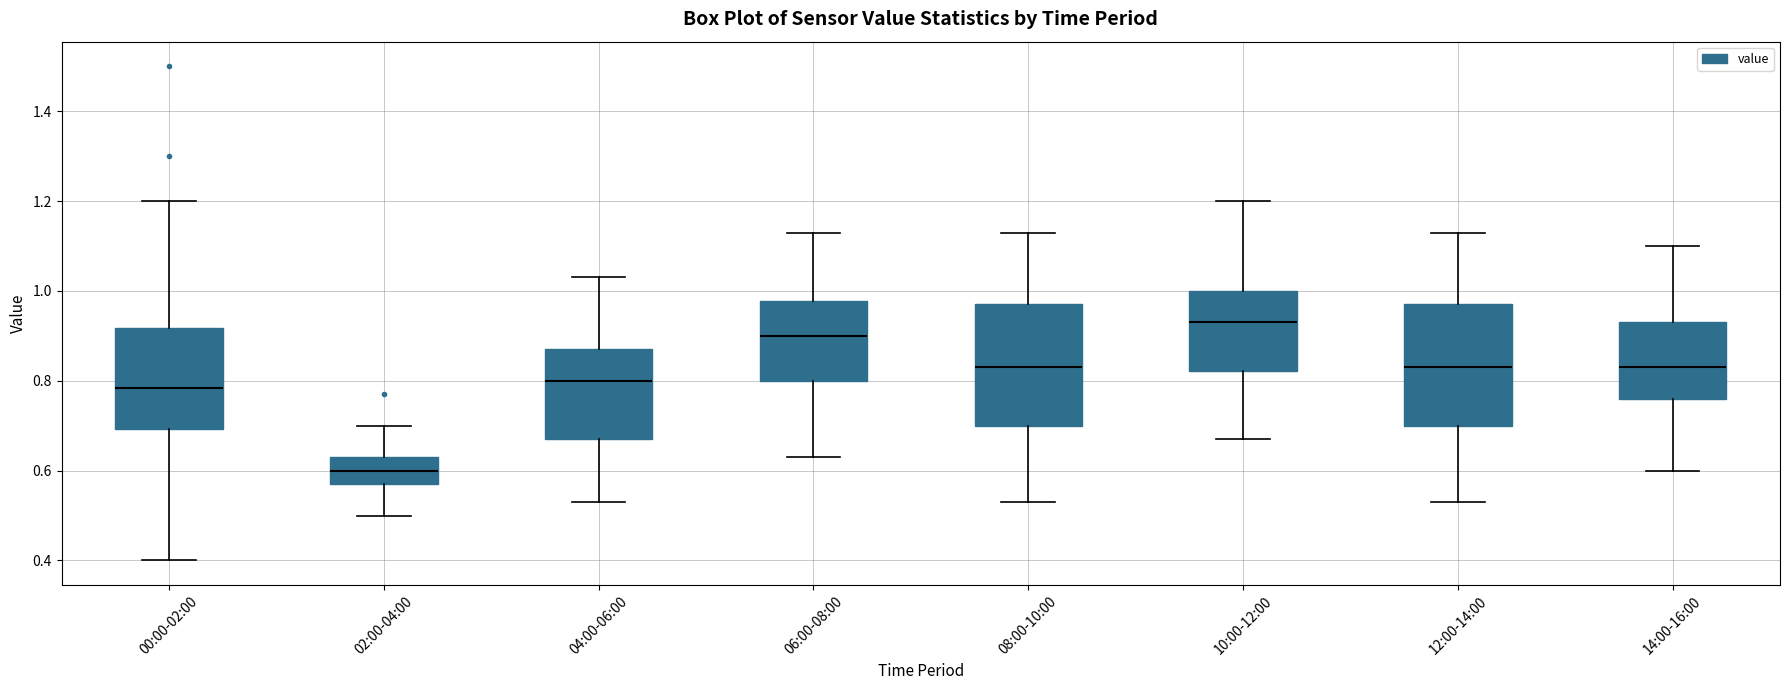

Reading left to right, transcribe this box plot: for each box, give where its median line is, the range the box spans, and where its two whiskers end, as read against the y-axis. The values are not printed on the chart, so give them approximately, as read against the axis.

00:00-02:00: median 0.78, box 0.70 to 0.92, whiskers 0.40 to 1.20
02:00-04:00: median 0.60, box 0.58 to 0.64, whiskers 0.50 to 0.70
04:00-06:00: median 0.80, box 0.68 to 0.88, whiskers 0.54 to 1.04
06:00-08:00: median 0.90, box 0.80 to 0.98, whiskers 0.64 to 1.14
08:00-10:00: median 0.84, box 0.70 to 0.98, whiskers 0.54 to 1.14
10:00-12:00: median 0.94, box 0.82 to 1.00, whiskers 0.68 to 1.20
12:00-14:00: median 0.84, box 0.70 to 0.98, whiskers 0.54 to 1.14
14:00-16:00: median 0.84, box 0.76 to 0.94, whiskers 0.60 to 1.10